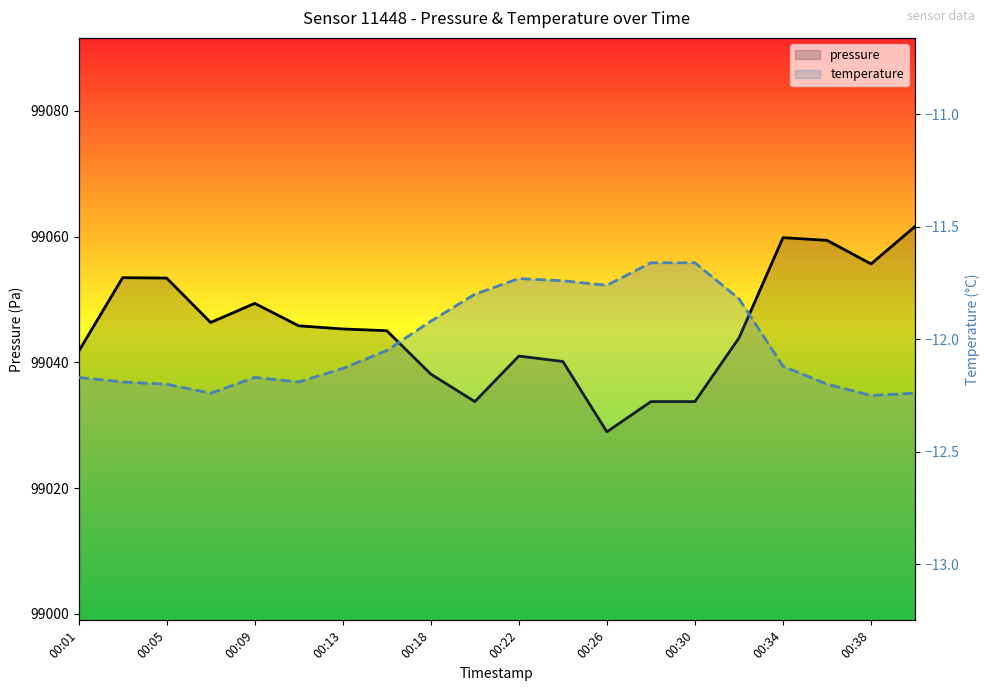

What is the difference between the maximum and second lowest values in the temperature series?

0.6